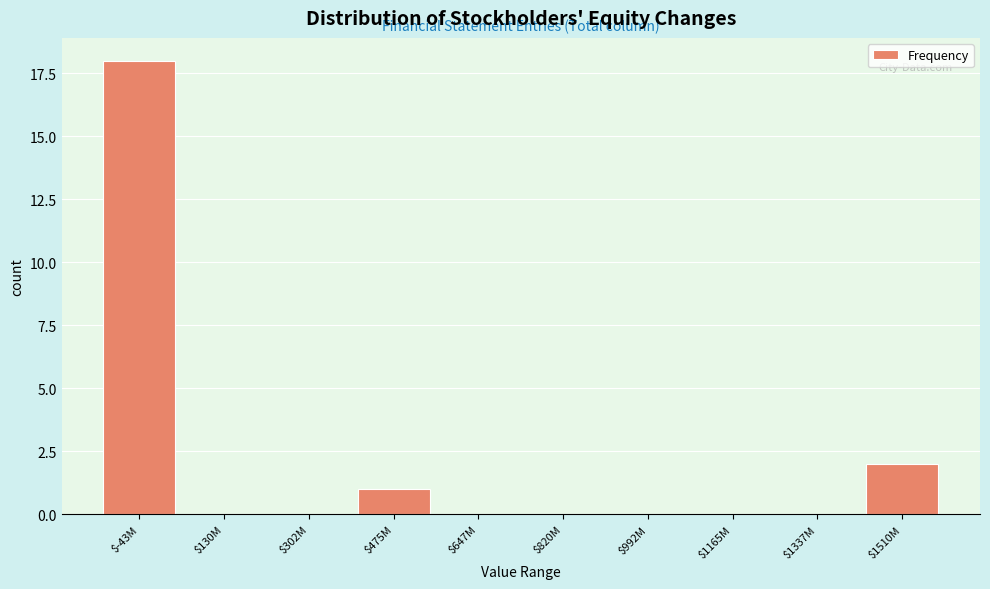

The value at $647M is -8. True or false?

False